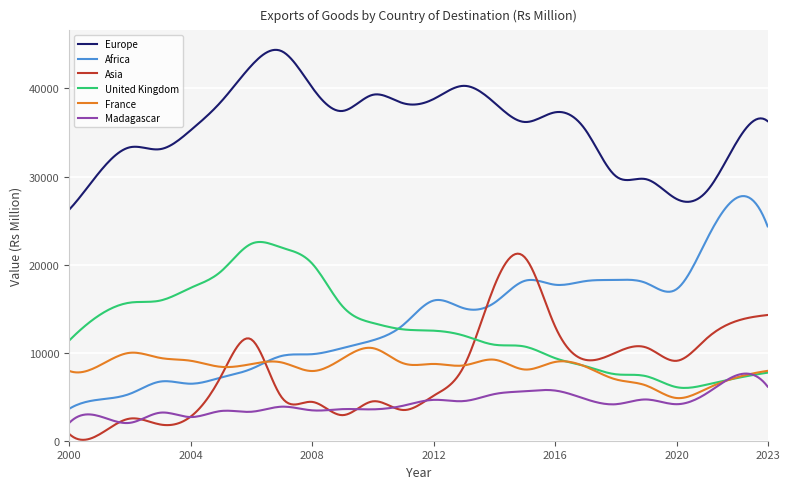

What is the average value of the Africa series?

13583.6